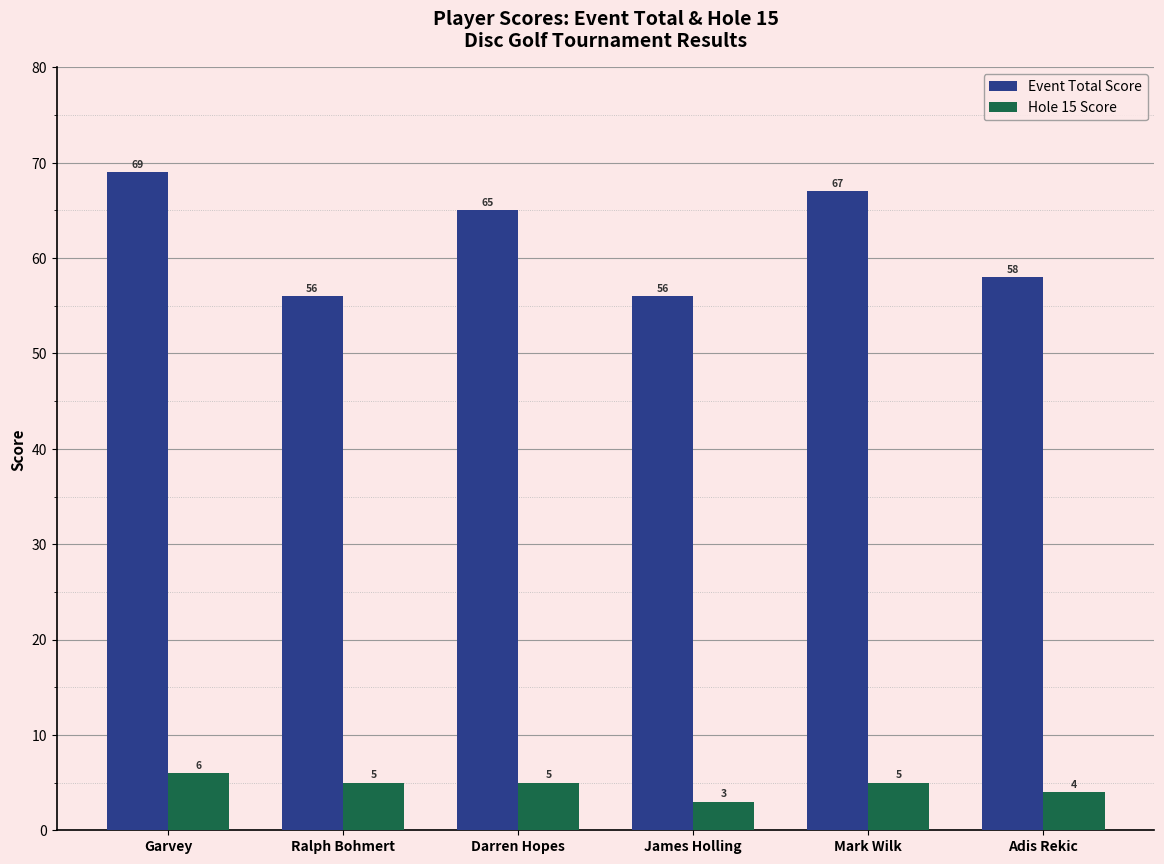

List the series in order of their peak value, lowest first.

Hole 15 Score, Event Total Score